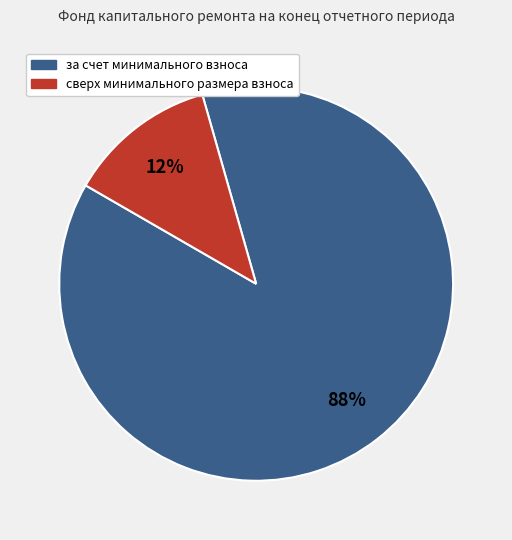

To the nearest percent, what is the average slice percentage?

50%